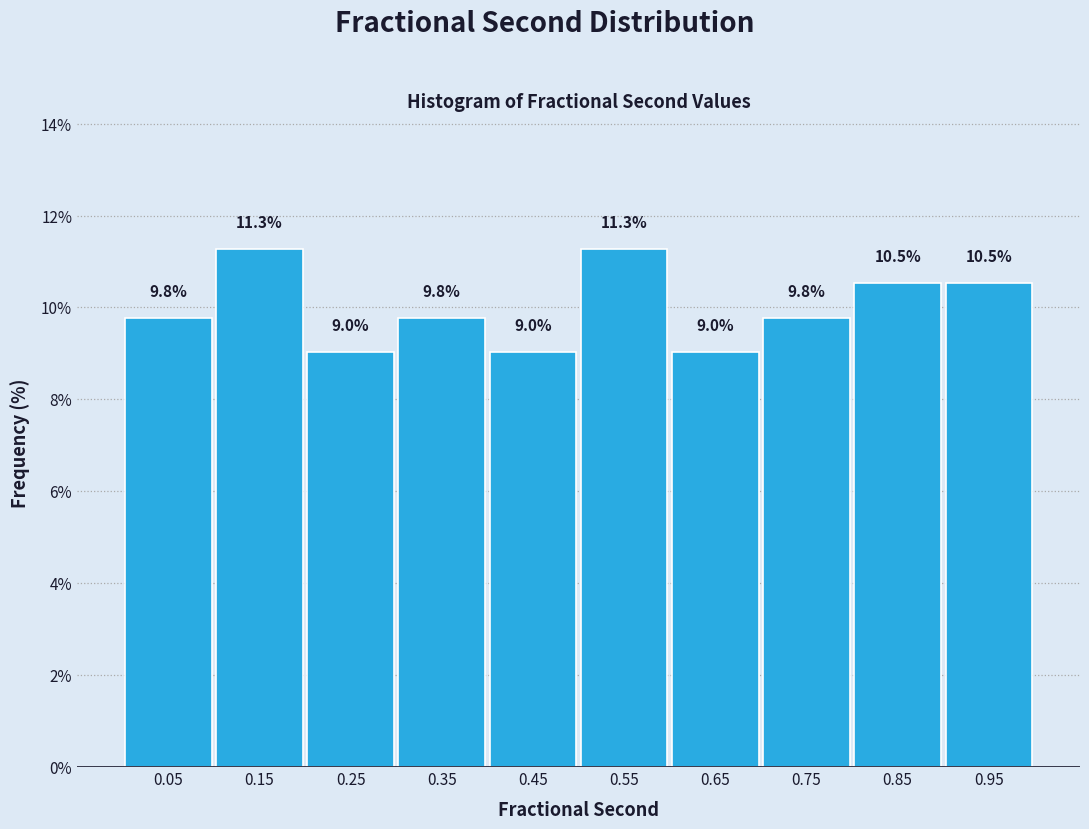

Reading left to right, transcribe this chart: for each bar, give the range it covers on the x-axis and its height.

0.0 to 0.1: 9.8
0.1 to 0.2: 11.3
0.2 to 0.3: 9.0
0.3 to 0.4: 9.8
0.4 to 0.5: 9.0
0.5 to 0.6: 11.3
0.6 to 0.7: 9.0
0.7 to 0.8: 9.8
0.8 to 0.9: 10.5
0.9 to 1.0: 10.5